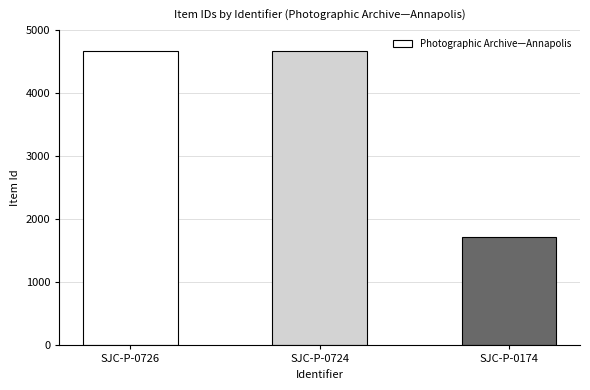

Are the bars grouped side by side (vs. stacked)?

No